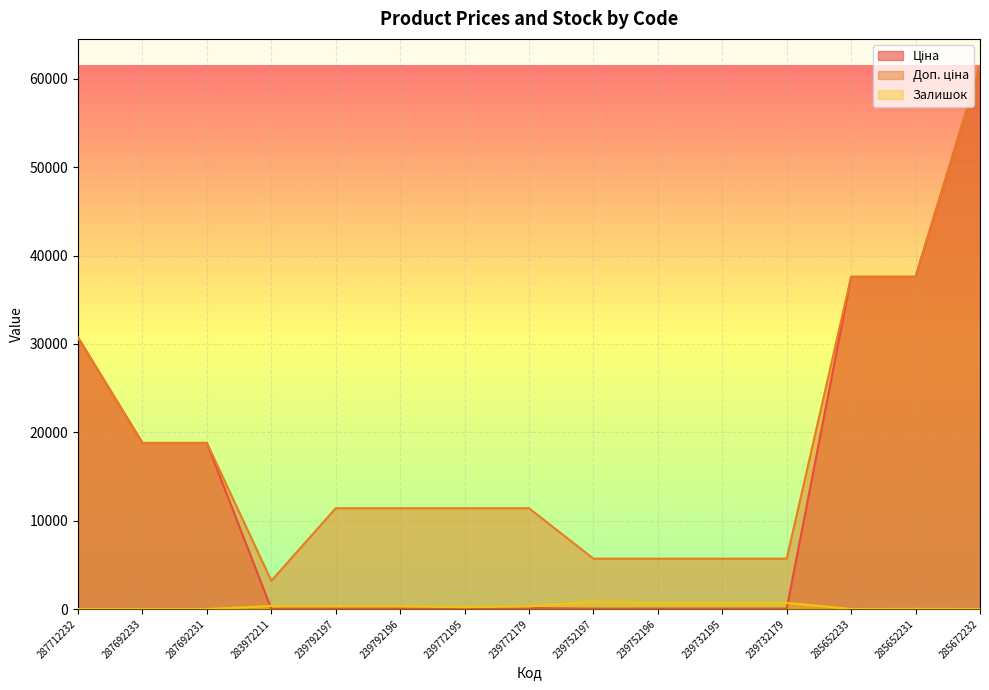

Rank the categories by Залишок value from lowest to highest.

287712232, 287692233, 287692231, 285652233, 285672232, 285652231, 239772195, 239792197, 239792196, 239772179, 283972211, 239732195, 239752196, 239732179, 239752197